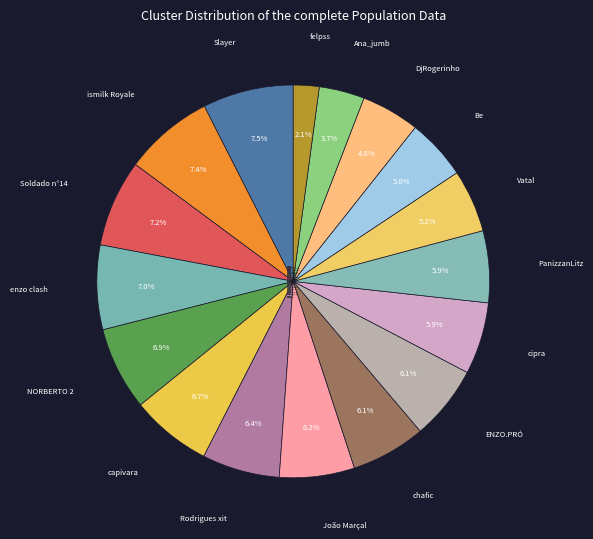

Which category has the smallest portion of the pie?

felpss